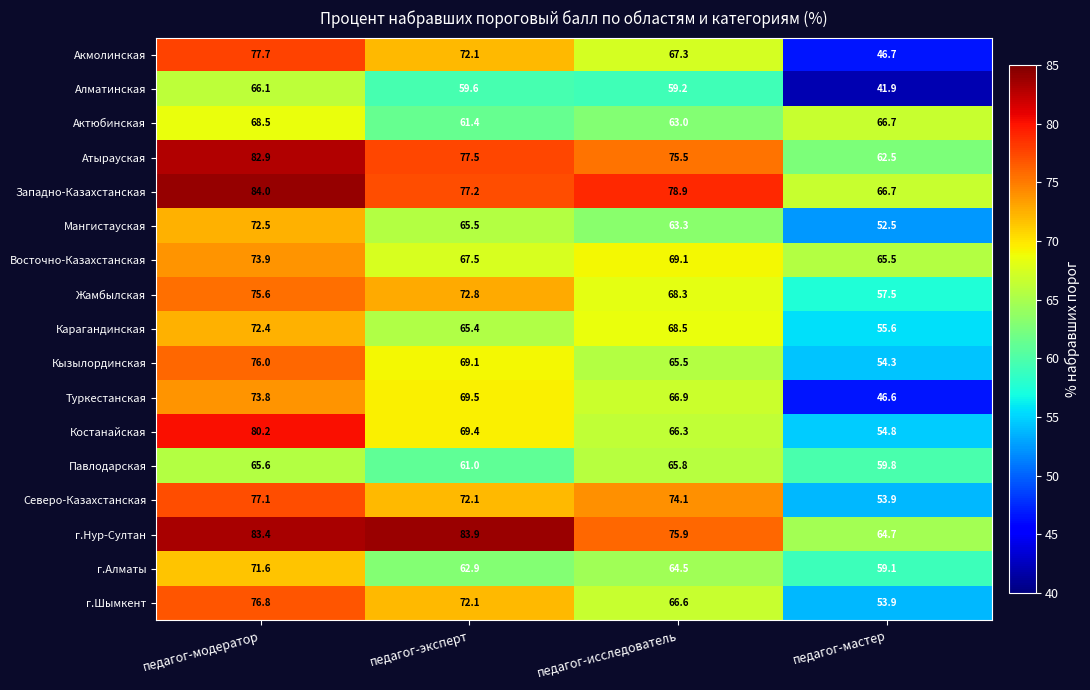

Read the Акмолинская value at педагог-исследователь.

67.3